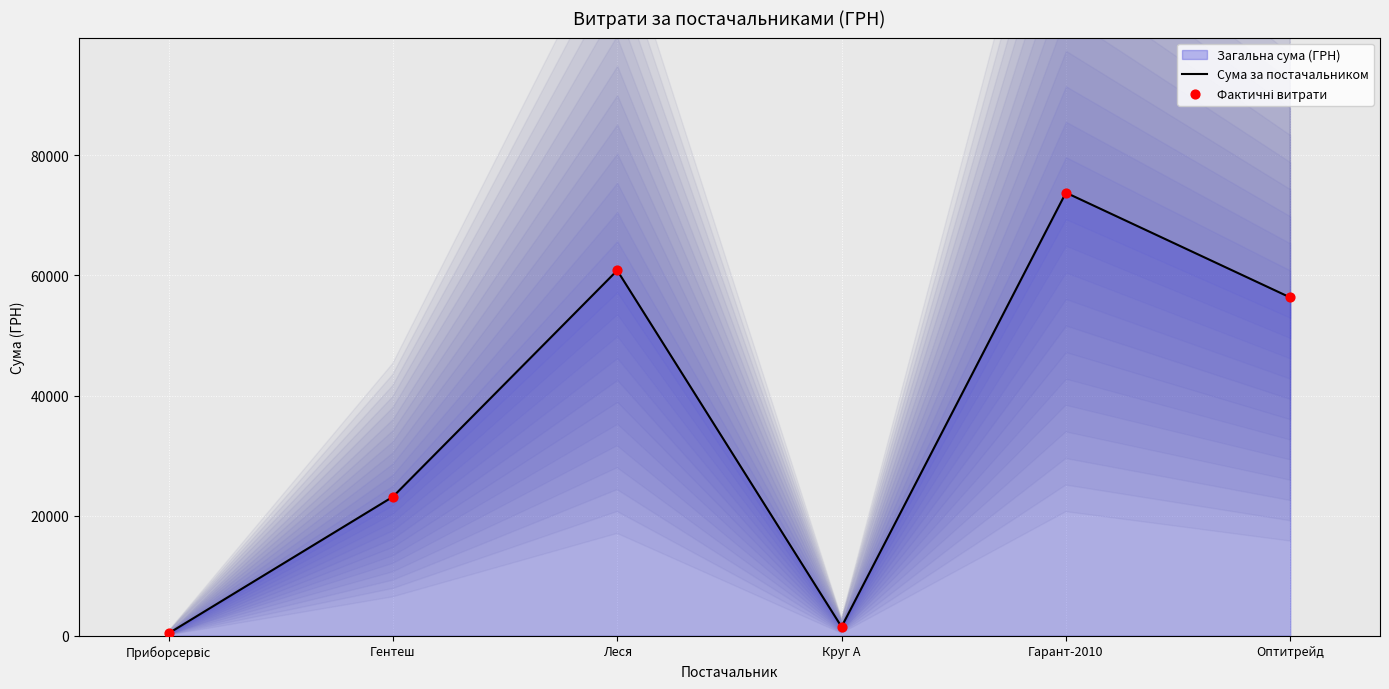

Which category has the highest value in the Сума за постачальником series?

Гарант-2010